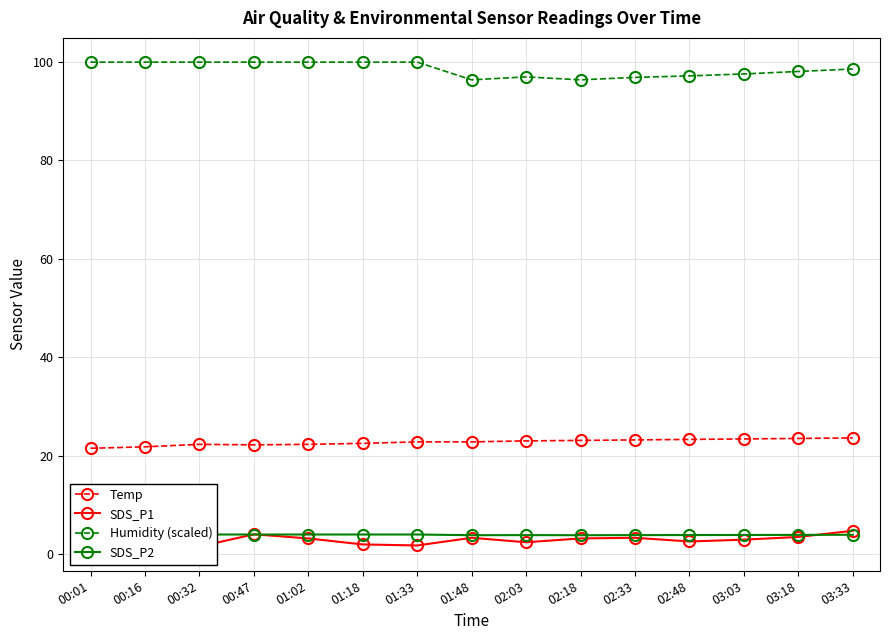

At which category does the chart reach its peak across all series?

00:01